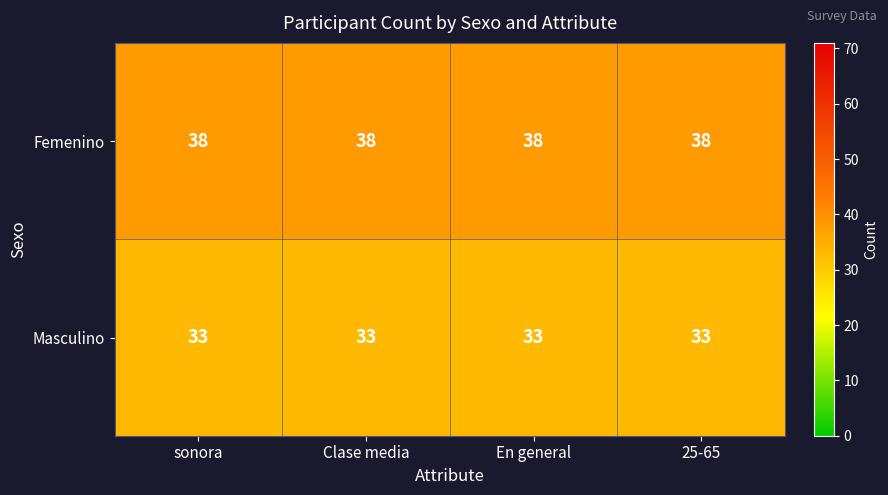

Which series has the largest total across all categories?

Femenino